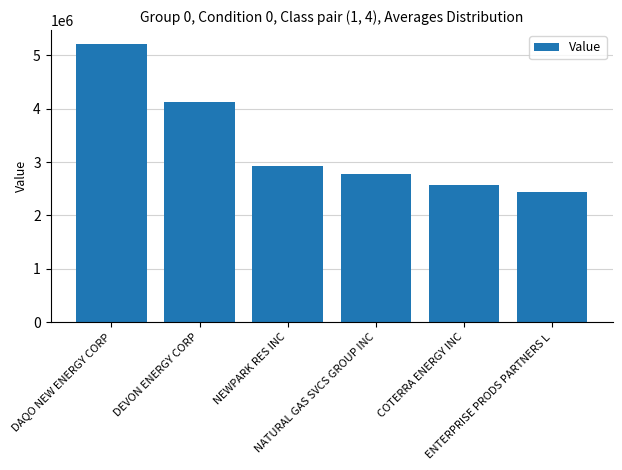

The chart shows a value of 3477912 at ENTERPRISE PRODS PARTNERS L. True or false?

False